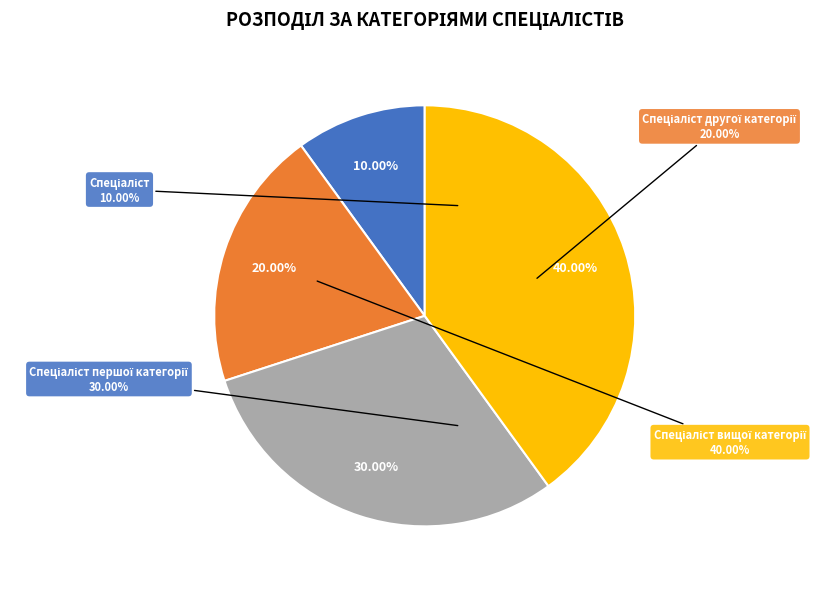

True or false: Спеціаліст вищої категорії accounts for 40% of the total.

True